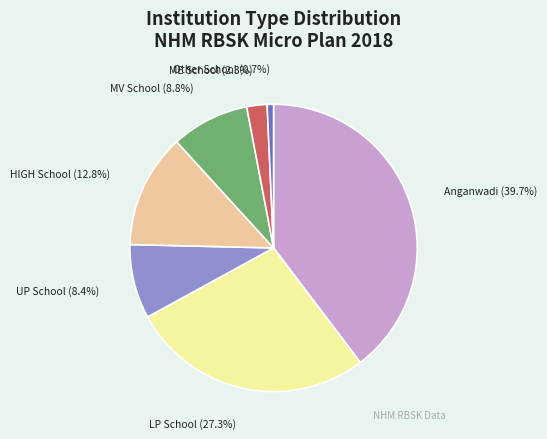

Which slice is the smallest?

Other School